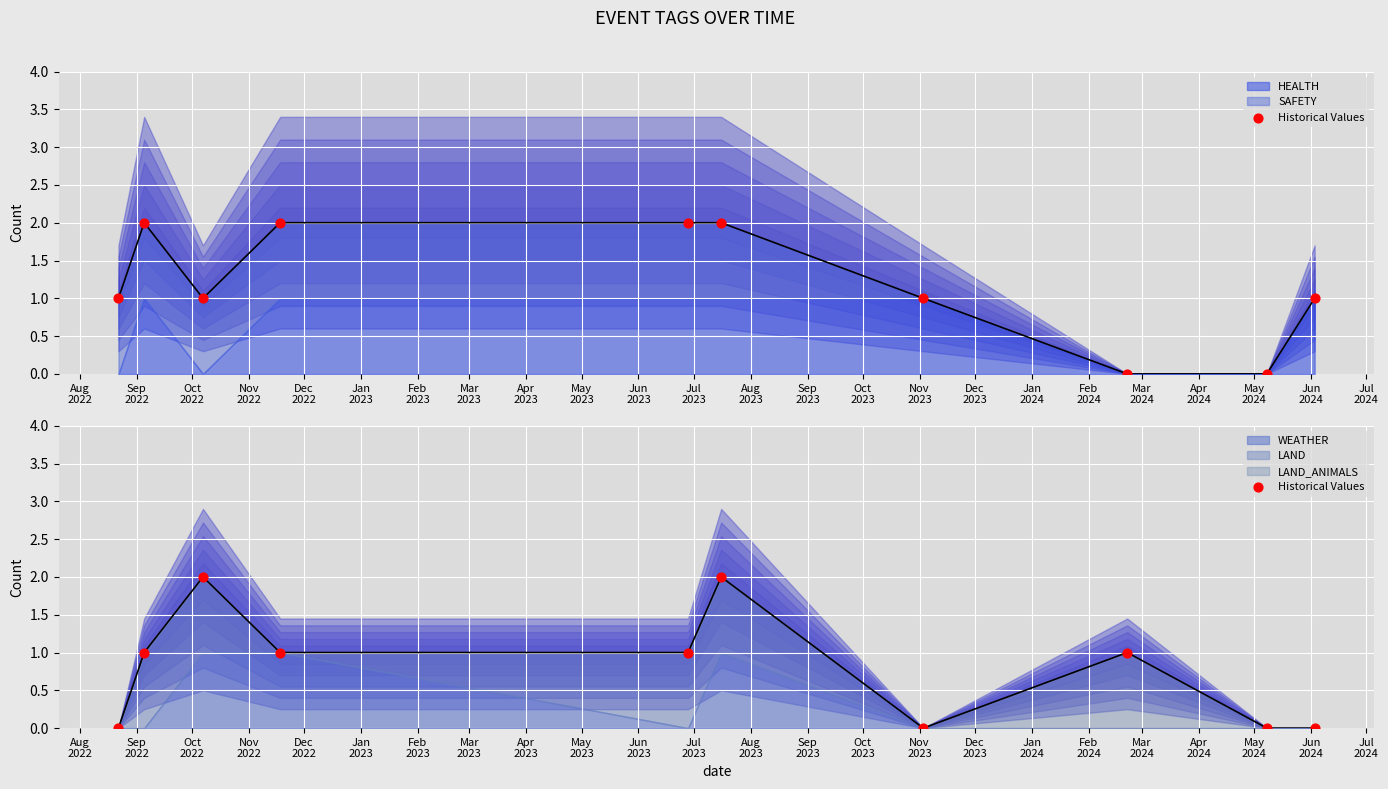

What is the change in value from Oct
2022 to Dec
2022?

-1